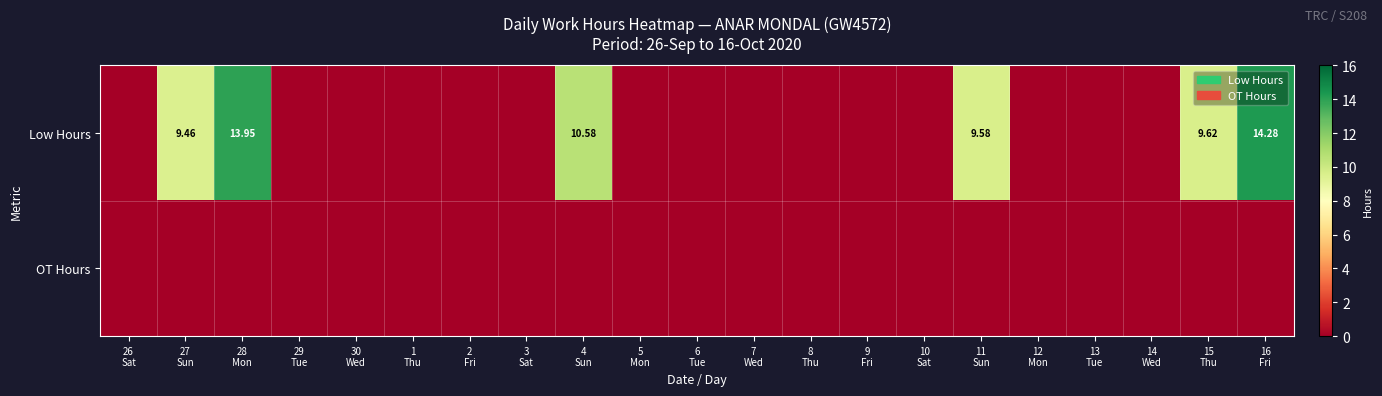

List the series in order of their peak value, lowest first.

OT Hours, Low Hours